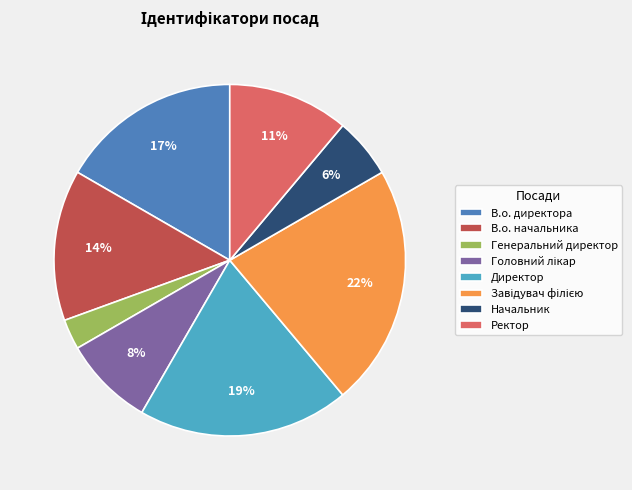

Is the sum of В.о. начальника and Начальник greater than half?

No